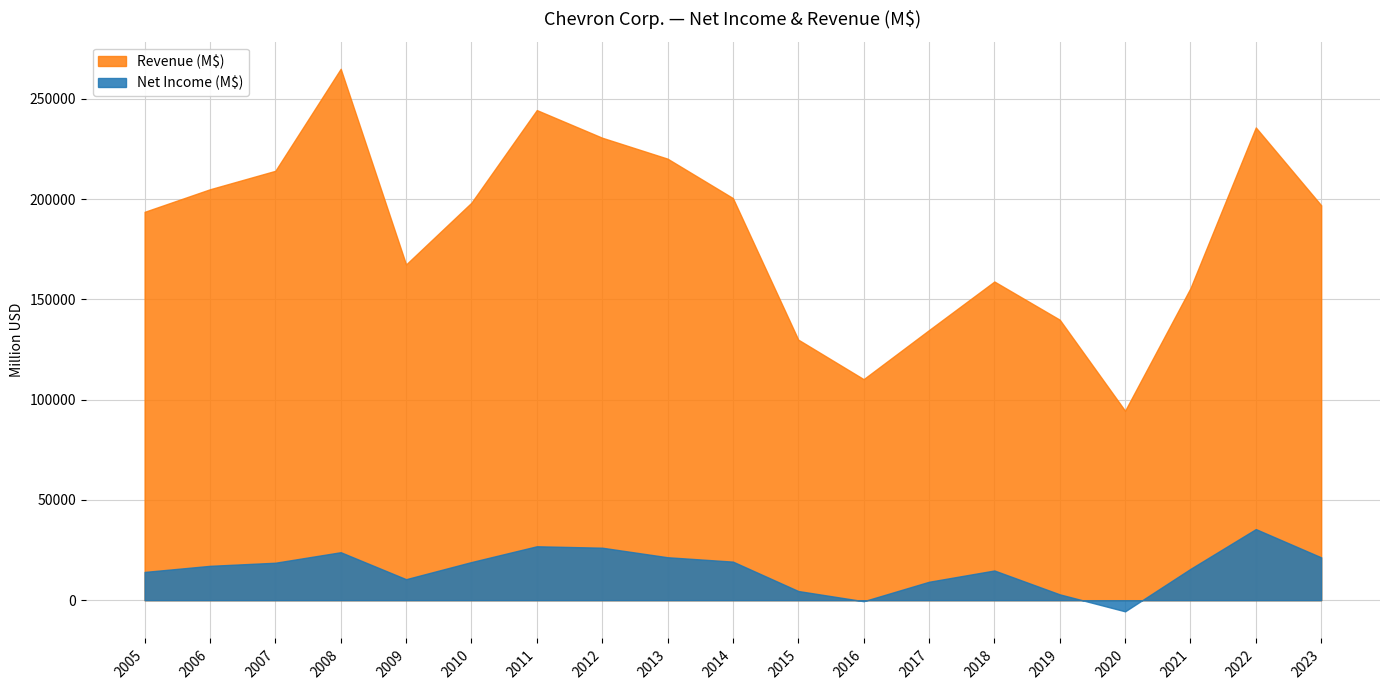

What is the greatest value displayed?

264958